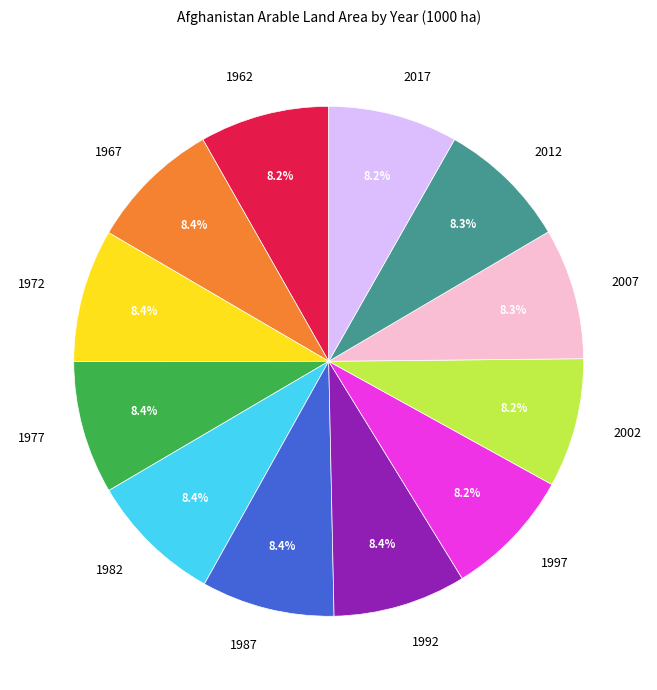

The 1972 slice represents 1% of the pie. True or false?

False